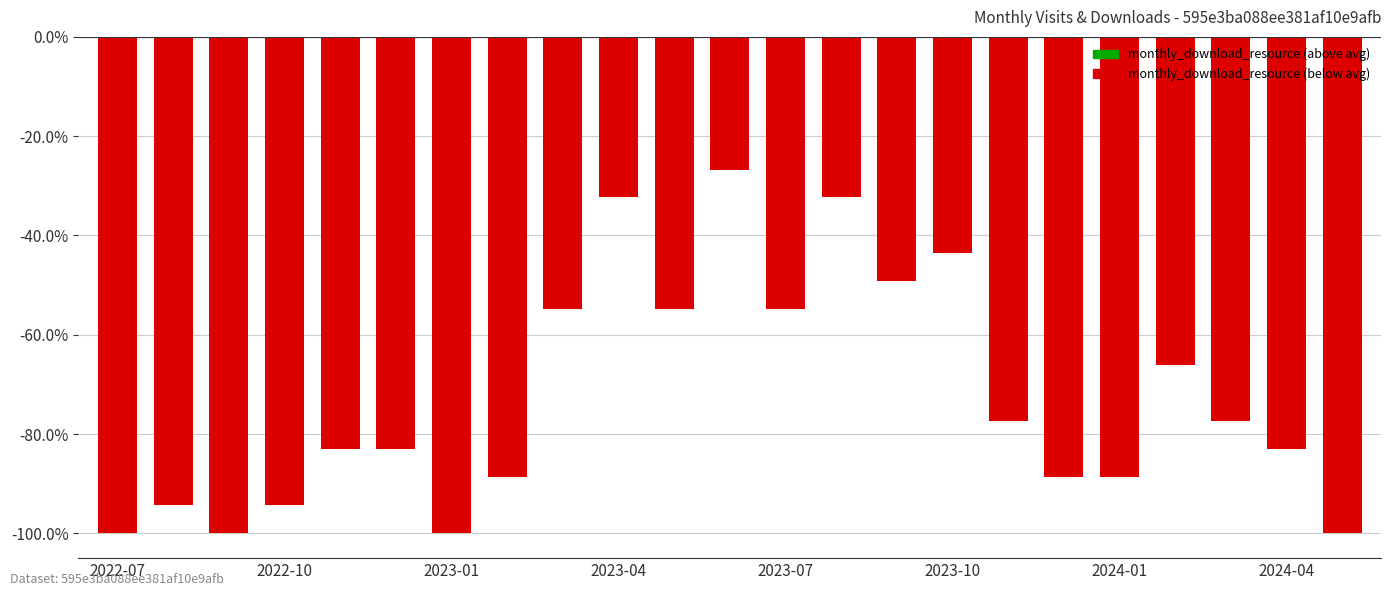

How many data points are above -83?

11